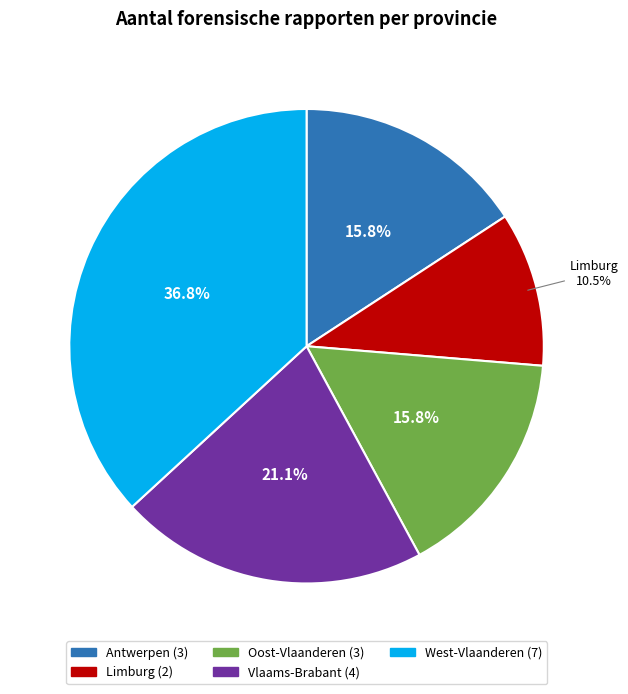

Is there any slice that represents more than half of the pie?

No